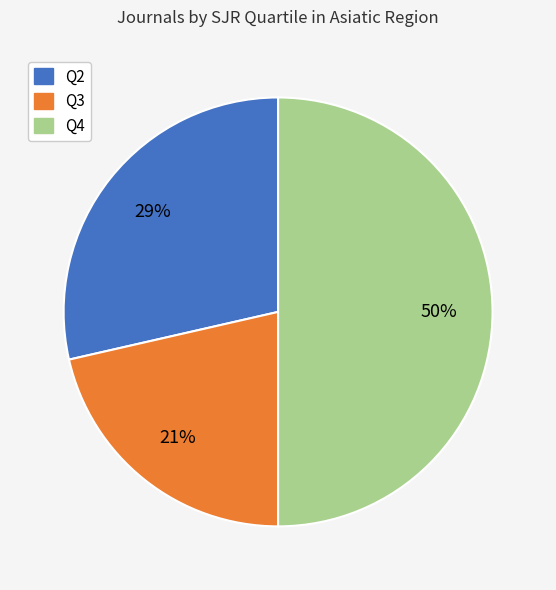

Does Q2 account for over 50% of the chart?

No